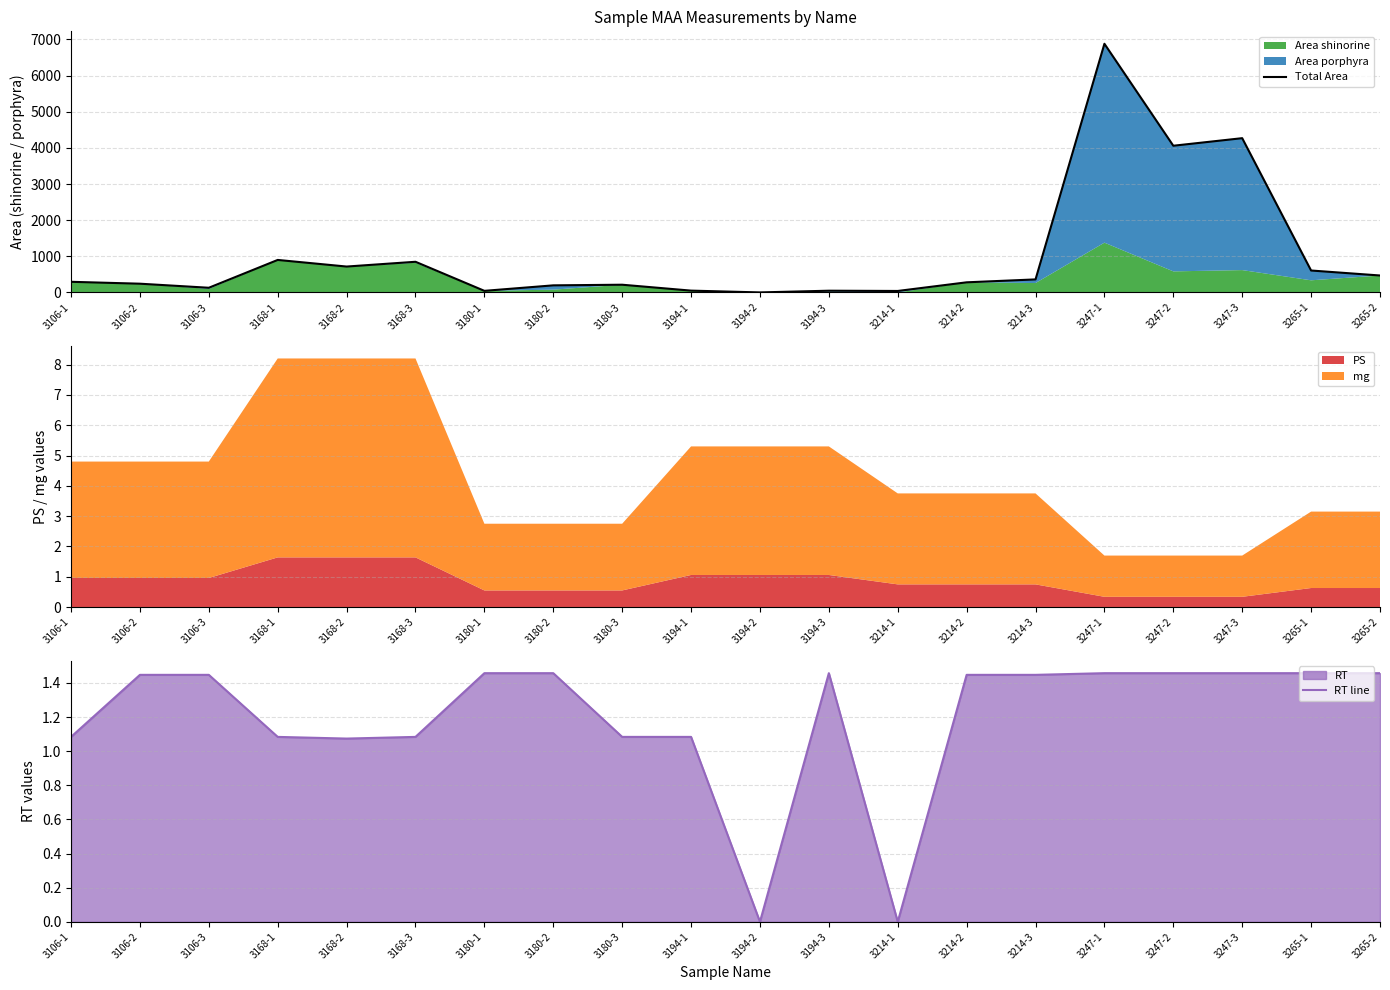

Is the value of Total Area at 3194-3 greater than the value of RT line at 3214-3?

Yes